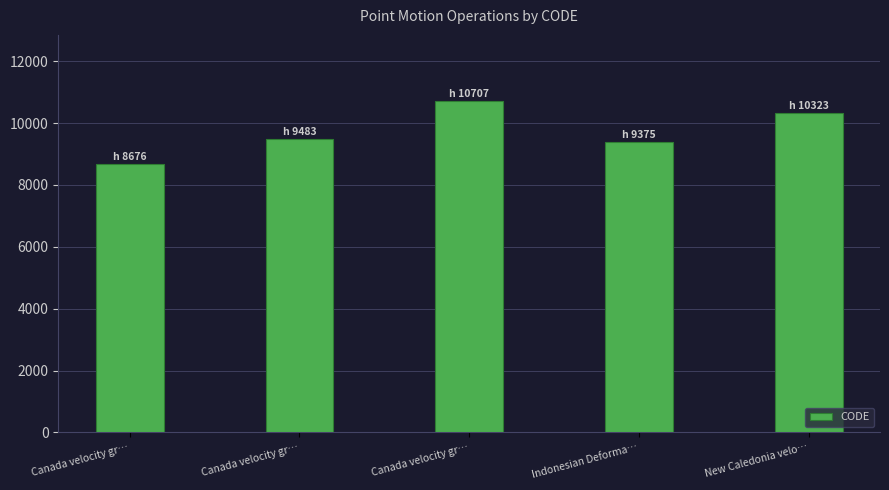

Count the number of categories in the chart.

5